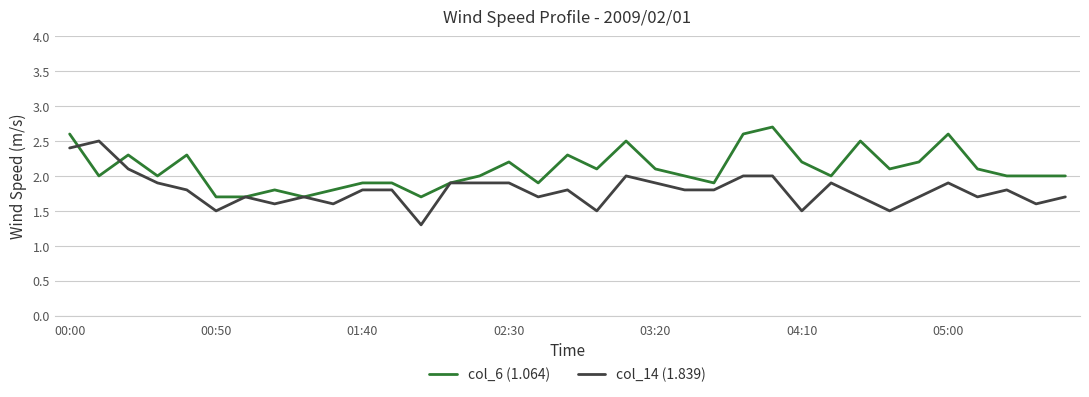

List the series in order of their overall mean, lowest first.

col_14 (1.839), col_6 (1.064)